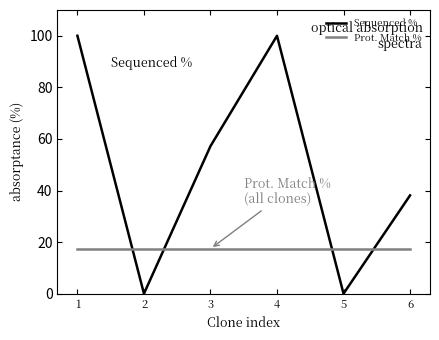

Rank the series by their average value, from lowest to highest.

Prot. Match %, Sequenced %